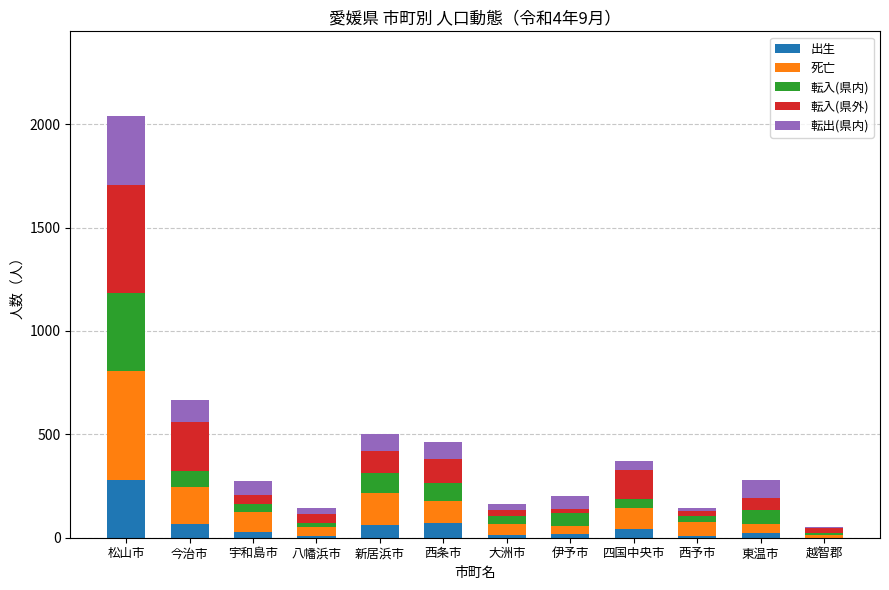

At which label does 出生 reach its peak?

松山市